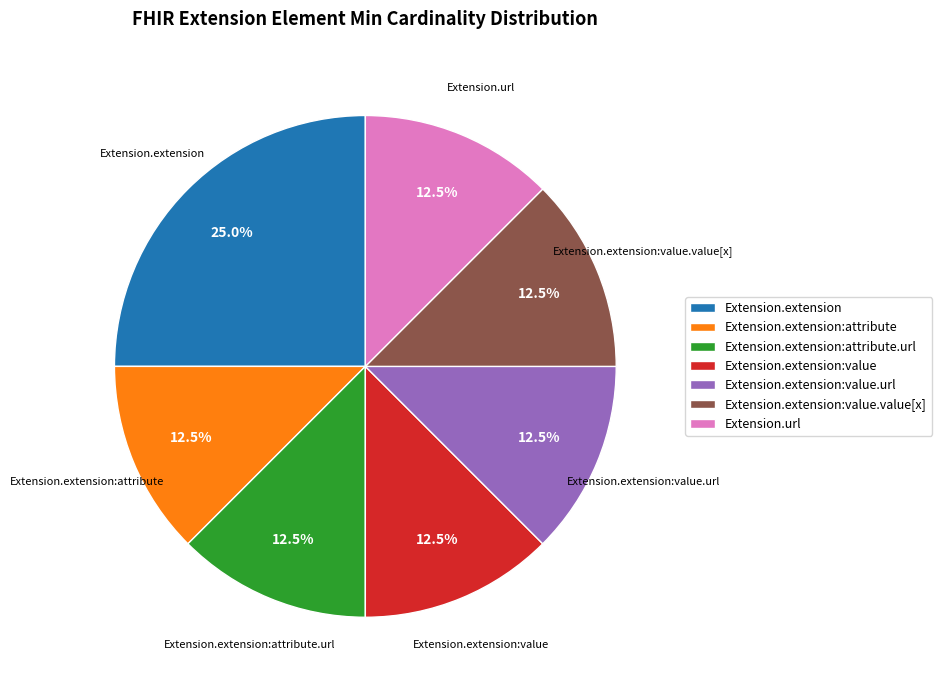

How many slices are in this pie chart?

7